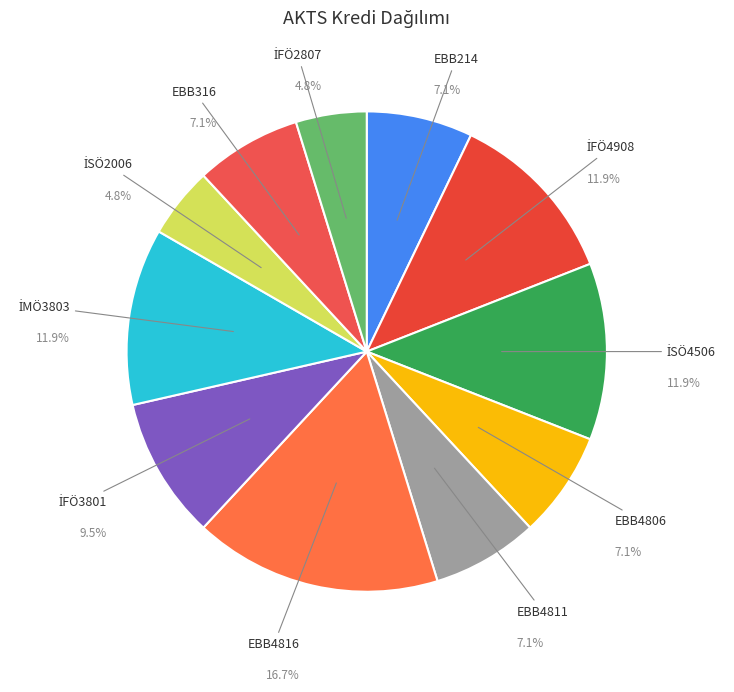

What percentage is NOT represented by EBB4806?

92.9%